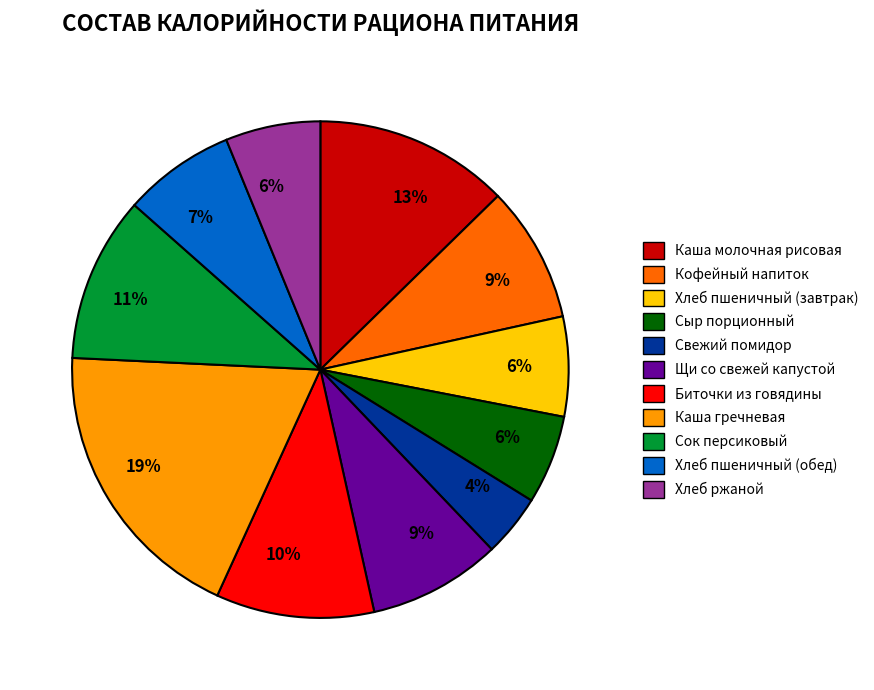

To the nearest percent, what is the difference between the largest and smallest slice percentages?

15%